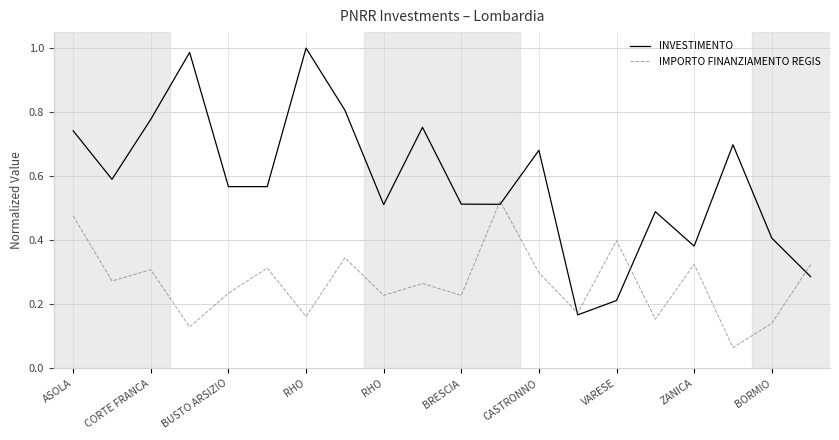

How many times do INVESTIMENTO and IMPORTO FINANZIAMENTO REGIS cross each other?

5